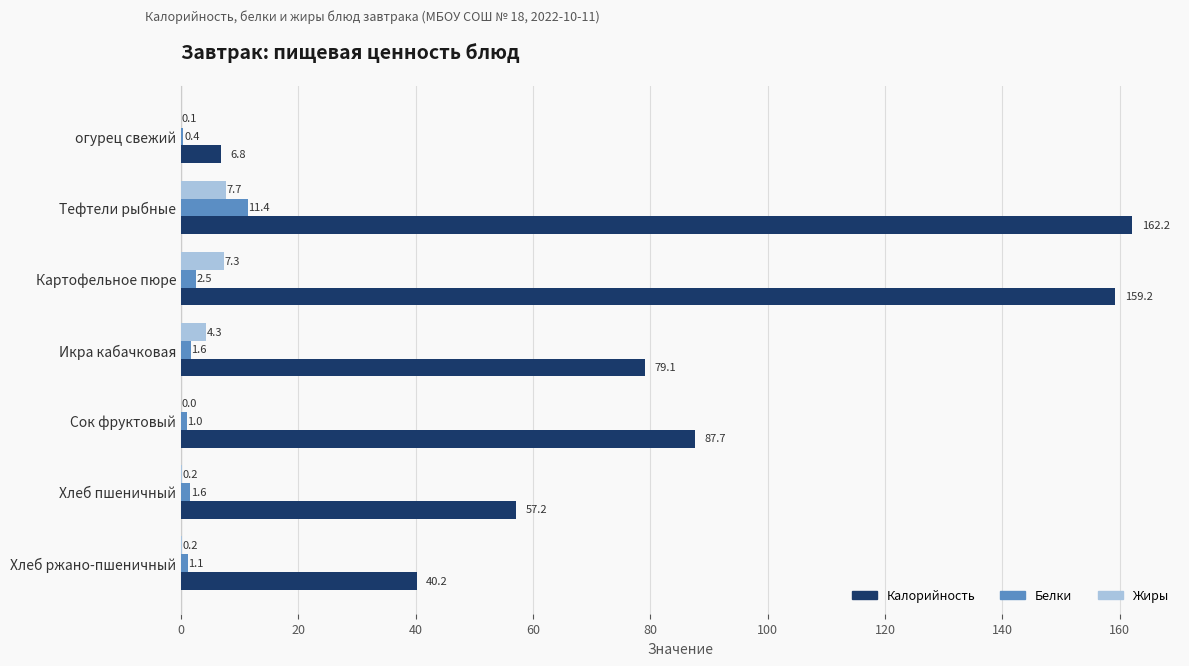

What is the sum of the Калорийность values at Тефтели рыбные and Картофельное пюре?

321.4